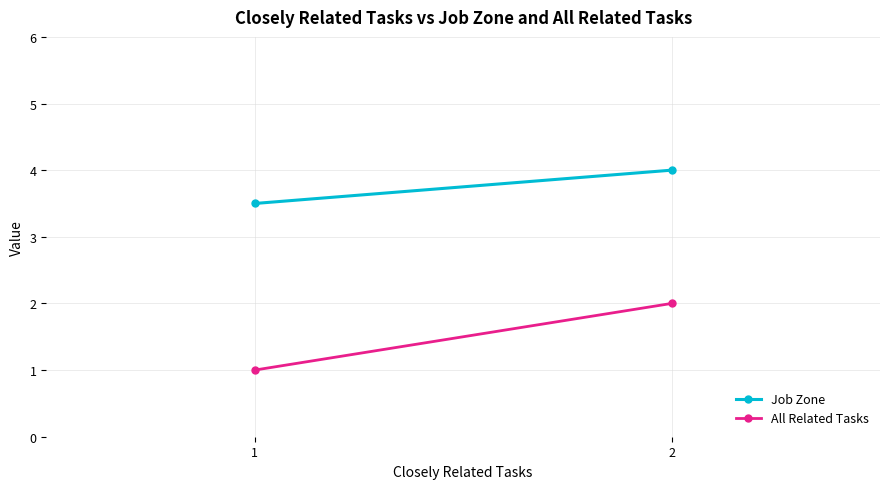

Is it true that All Related Tasks equals 1.0 at 1?

True